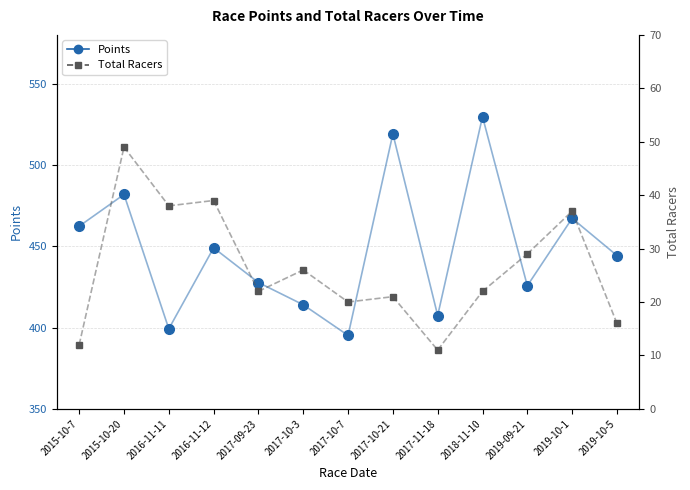

Is the value of Total Racers at 2017-11-18 greater than the value of Points at 2017-10-7?

No